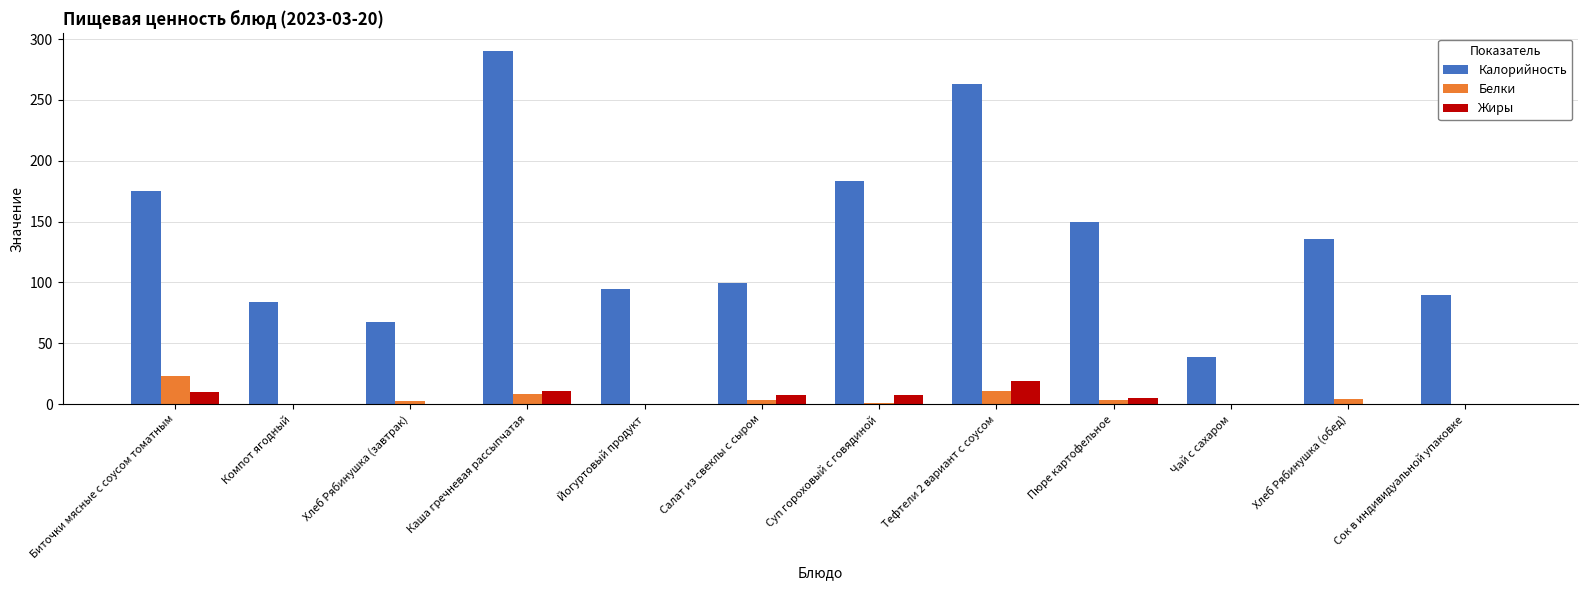

What is the average value of the Белки series?

4.9